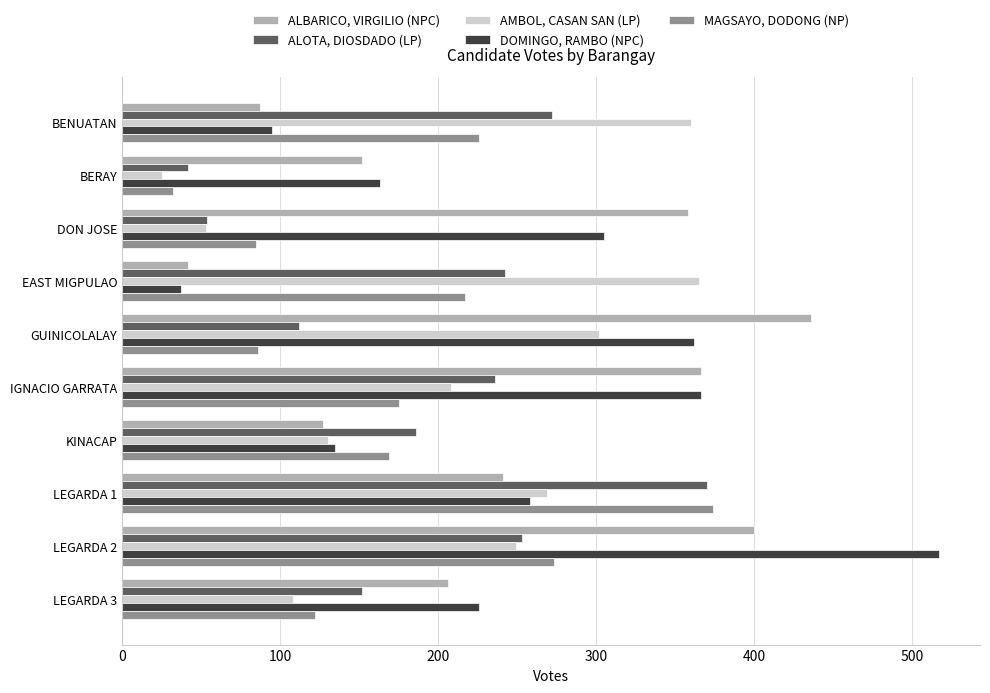

How many distinct data groups are displayed?

5